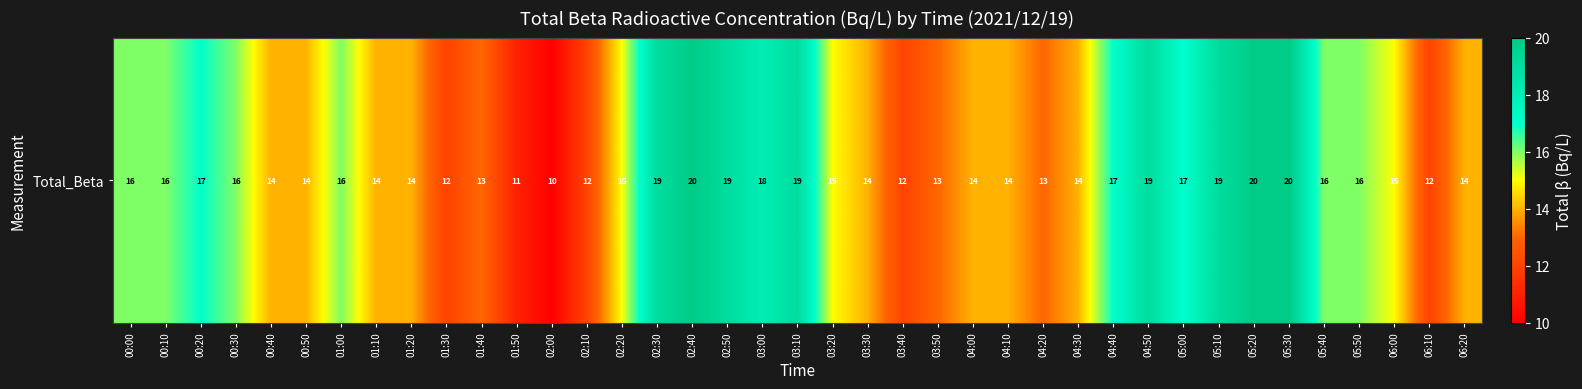

At which category does the chart reach its peak across all series?

02:40